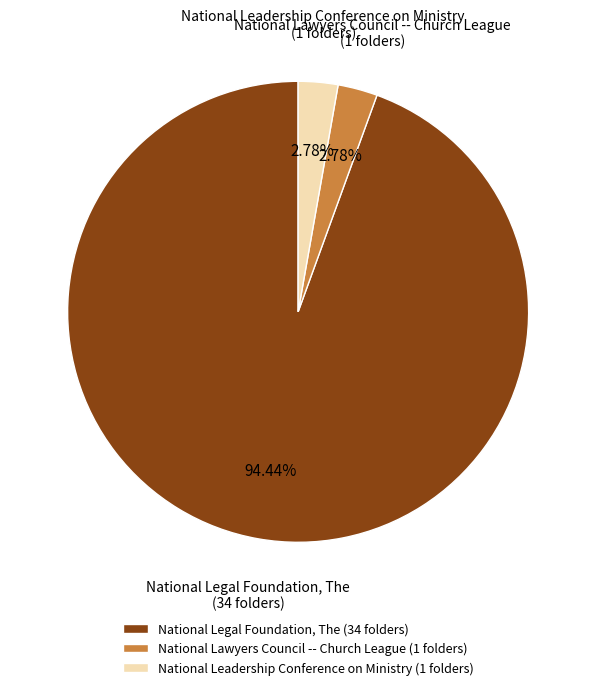

True or false: National Leadership Conference on Ministry accounts for 16% of the total.

False